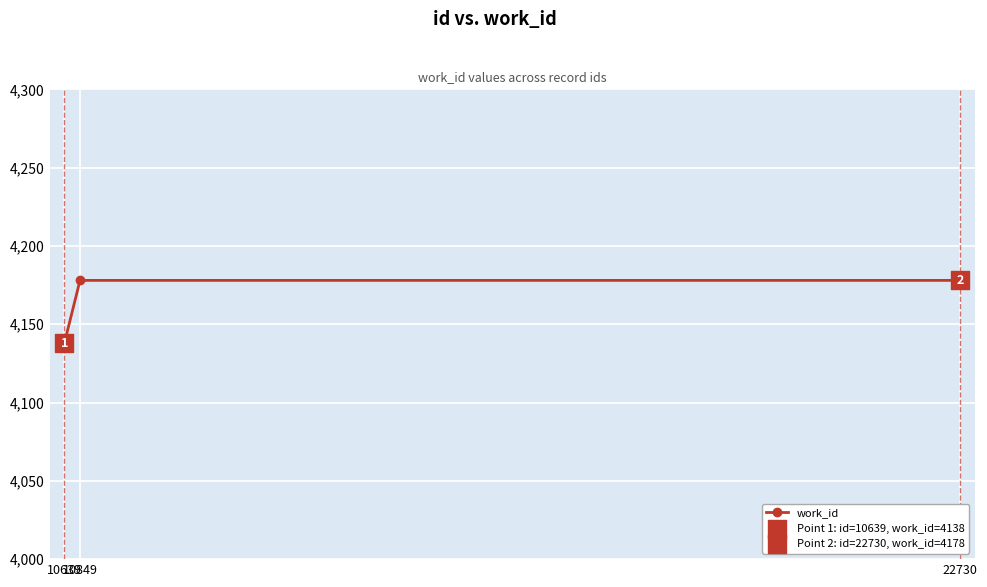

What is the change in value from 10639 to 22730?

+40